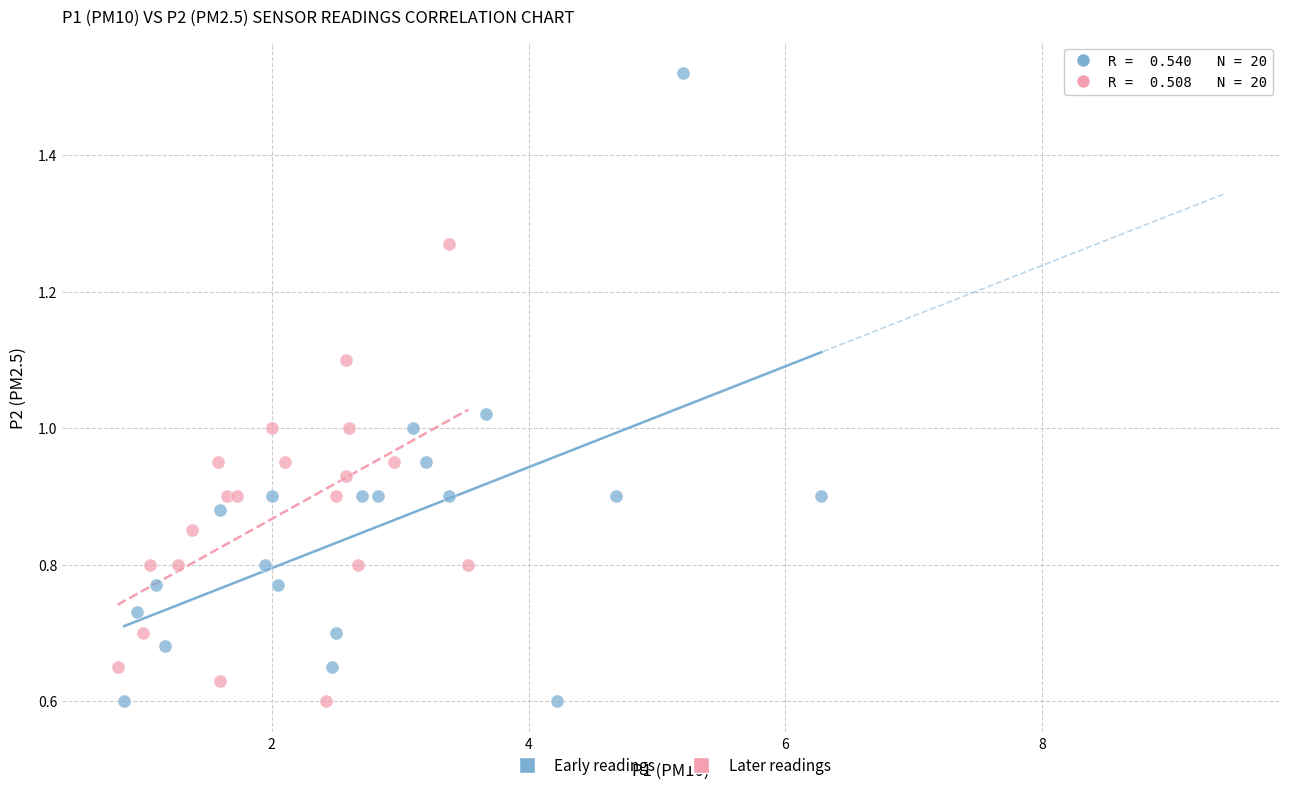

Which series has the widest spread of Y values?

Early readings